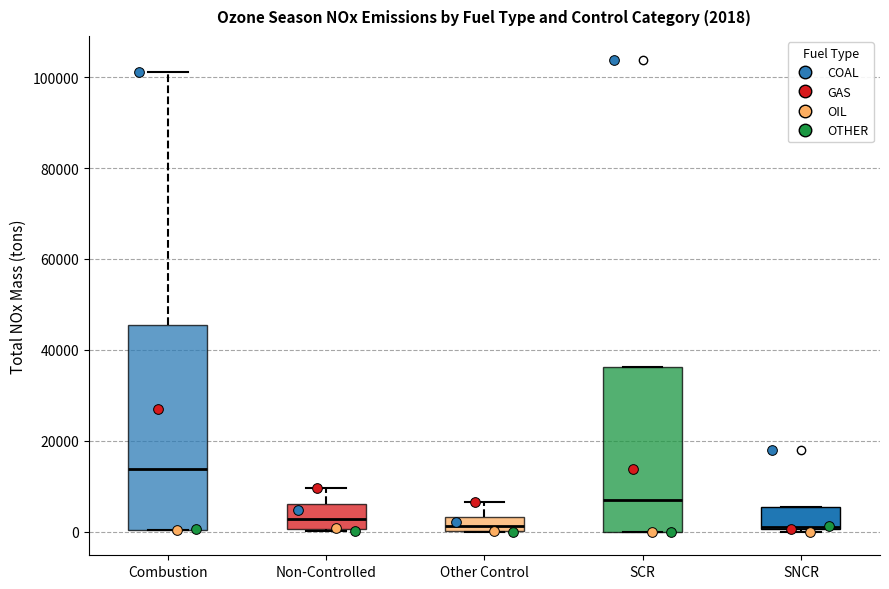

Comparing the boxes themselves (not the whiskers), which one is the tallest?

Combustion